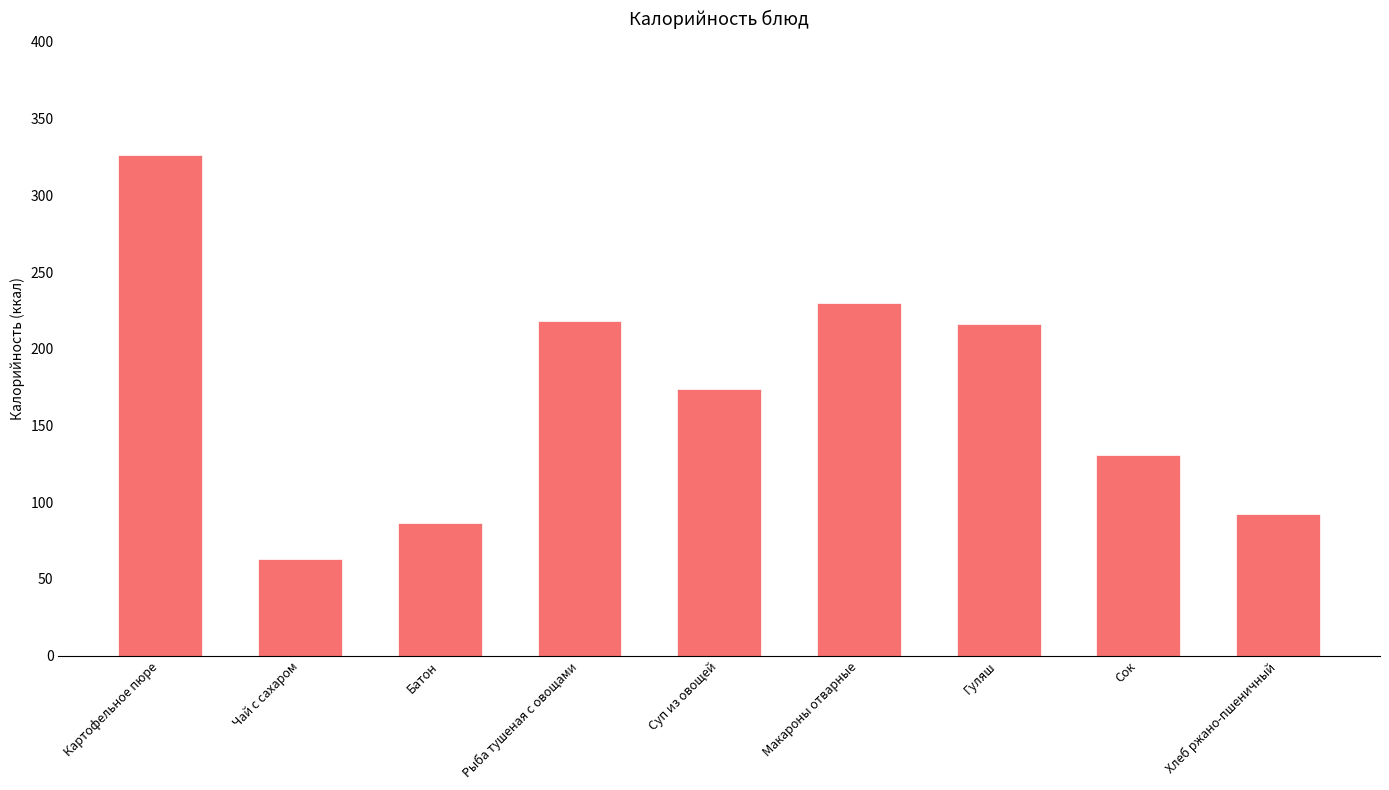

What is the minimum value shown in the chart?

63.0